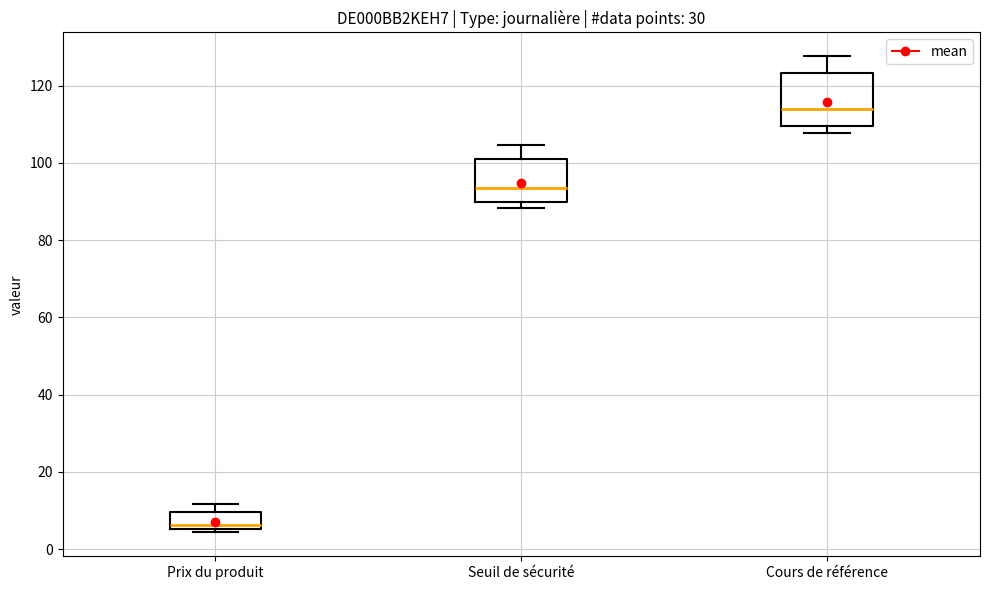

Reading left to right, transcribe this box plot: for each box, give where its median line is, the range the box spans, and where its two whiskers end, as read against the y-axis. The values are not printed on the chart, so give them approximately, as read against the axis.

Prix du produit: median 6 (just above the box's lower edge), box 6 to 10, whiskers 4 to 12
Seuil de sécurité: median 94, box 90 to 102, whiskers 88 to 104
Cours de référence: median 114, box 110 to 124, whiskers 108 to 128